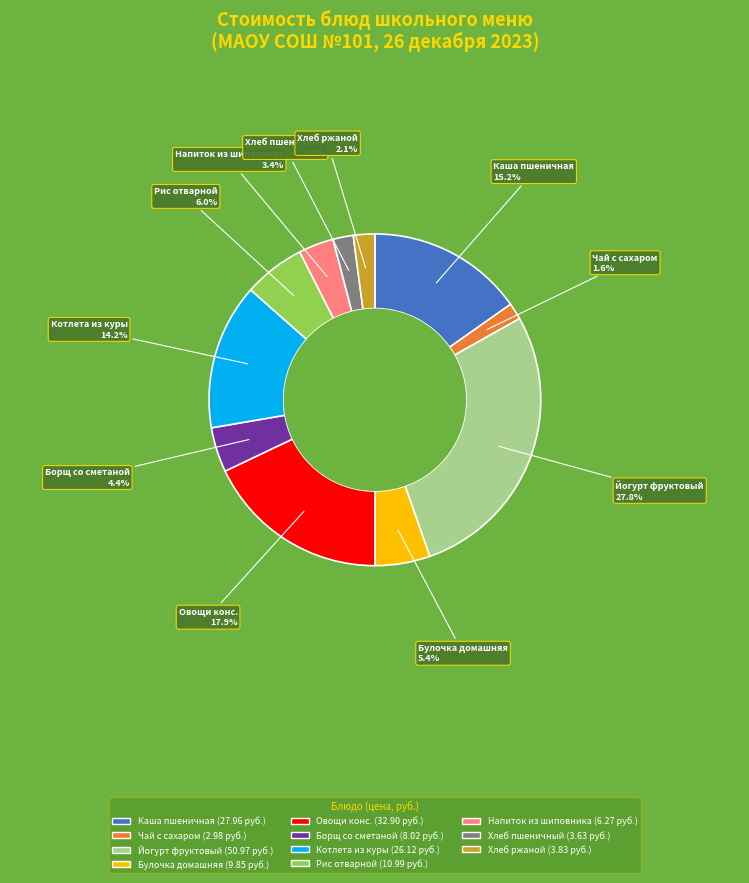

Is there any slice that represents more than half of the pie?

No